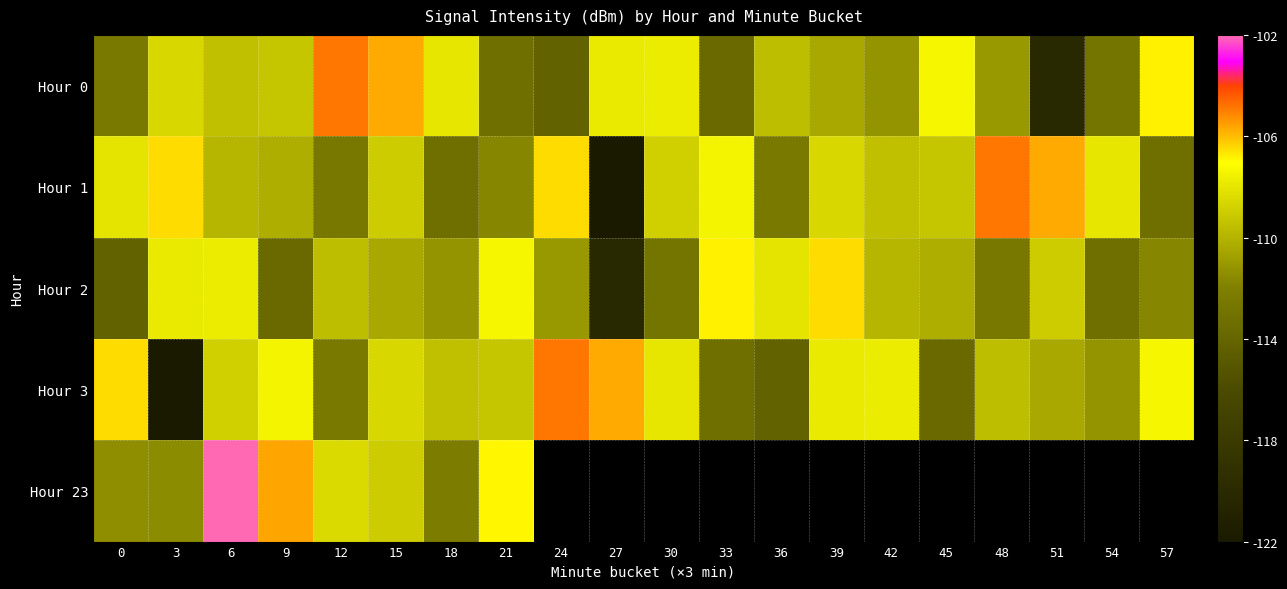

Which has a higher value, 57 or 15?

15